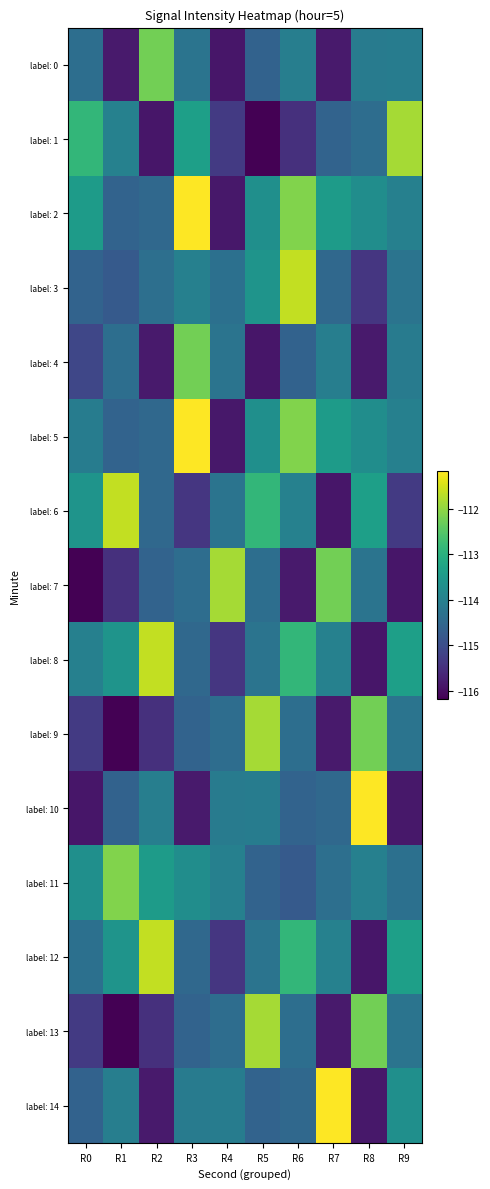

Which series has the largest range (max minus min)?

label: 10